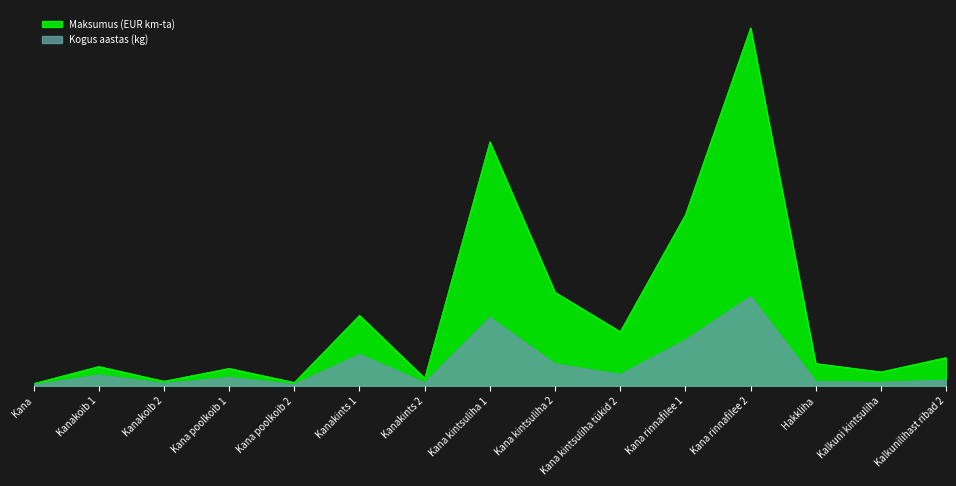

True or false: Maksumus (EUR km-ta) has a value of 1632.2 at Kanakints 2.

False